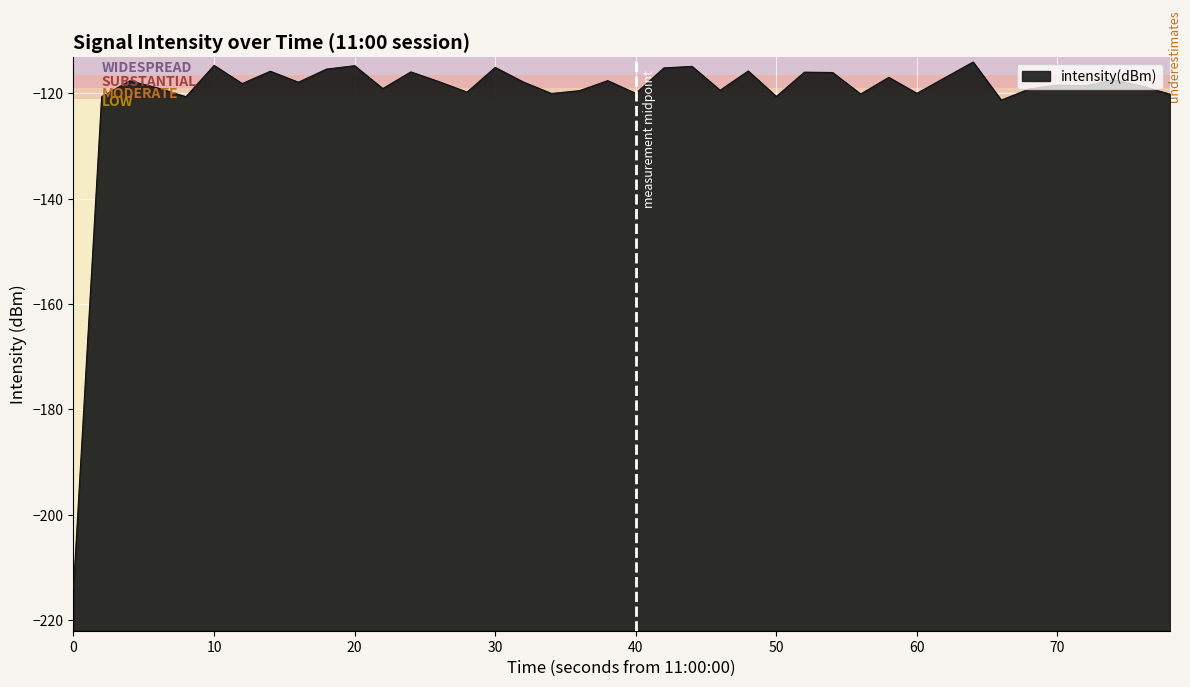

How many data points does each series have?

40